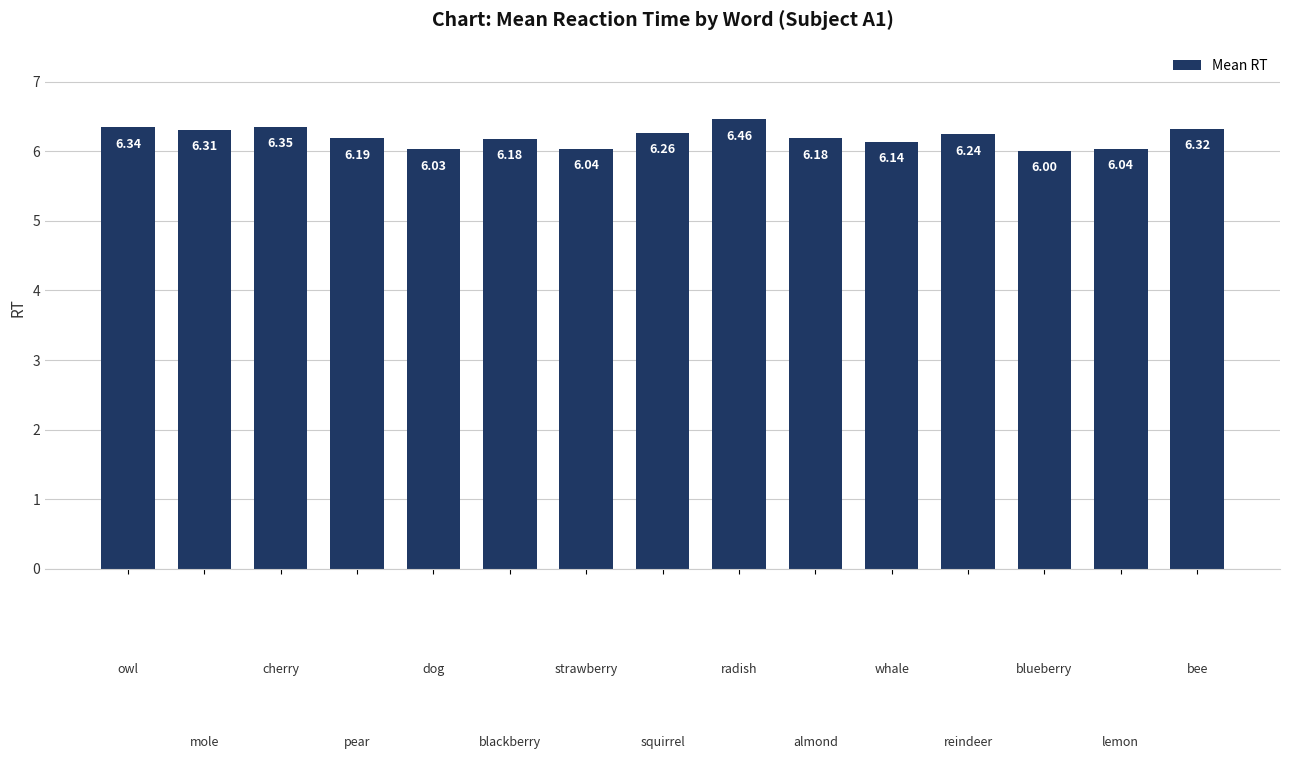

What is the sum of all values?

93.1